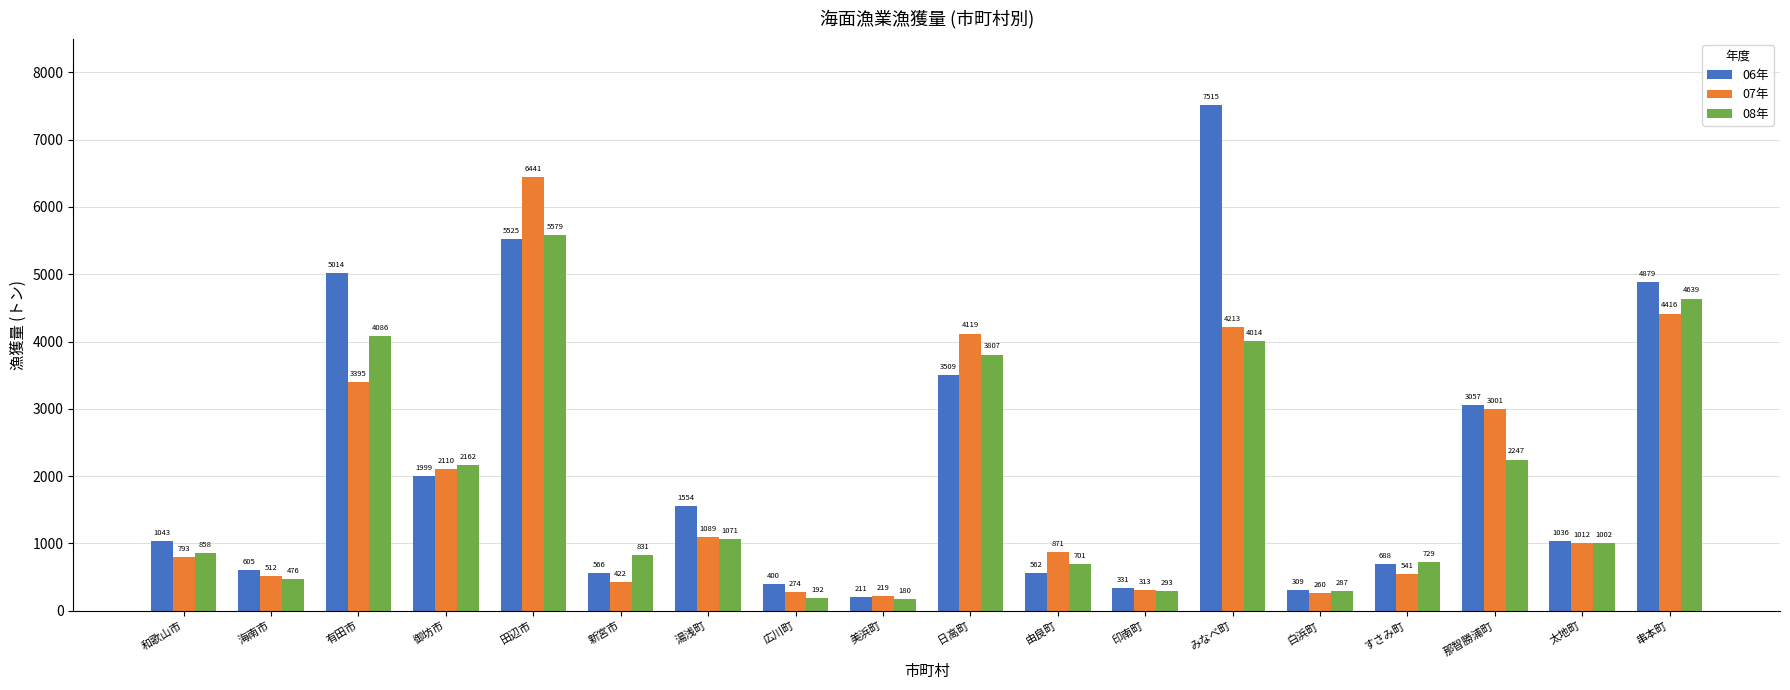

At which category is the sum across all series the highest?

田辺市